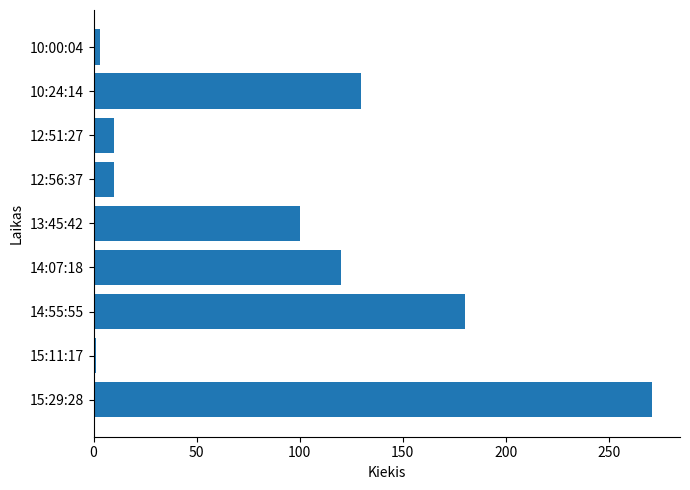

How many bars are there in total?

9